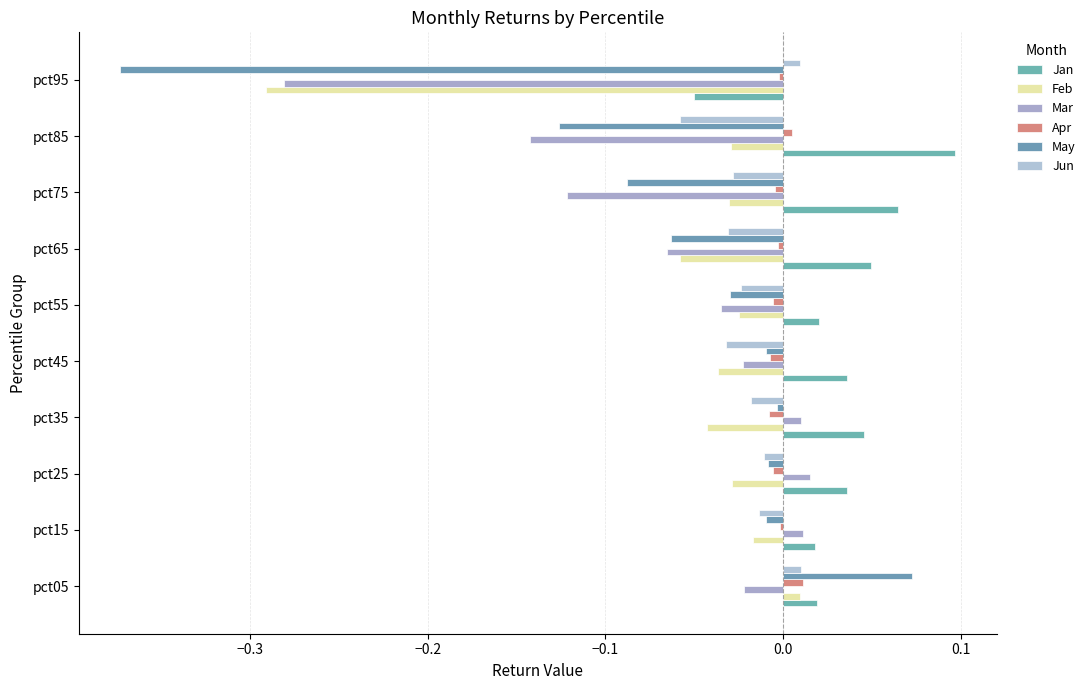

Count the number of data series in this chart.

6